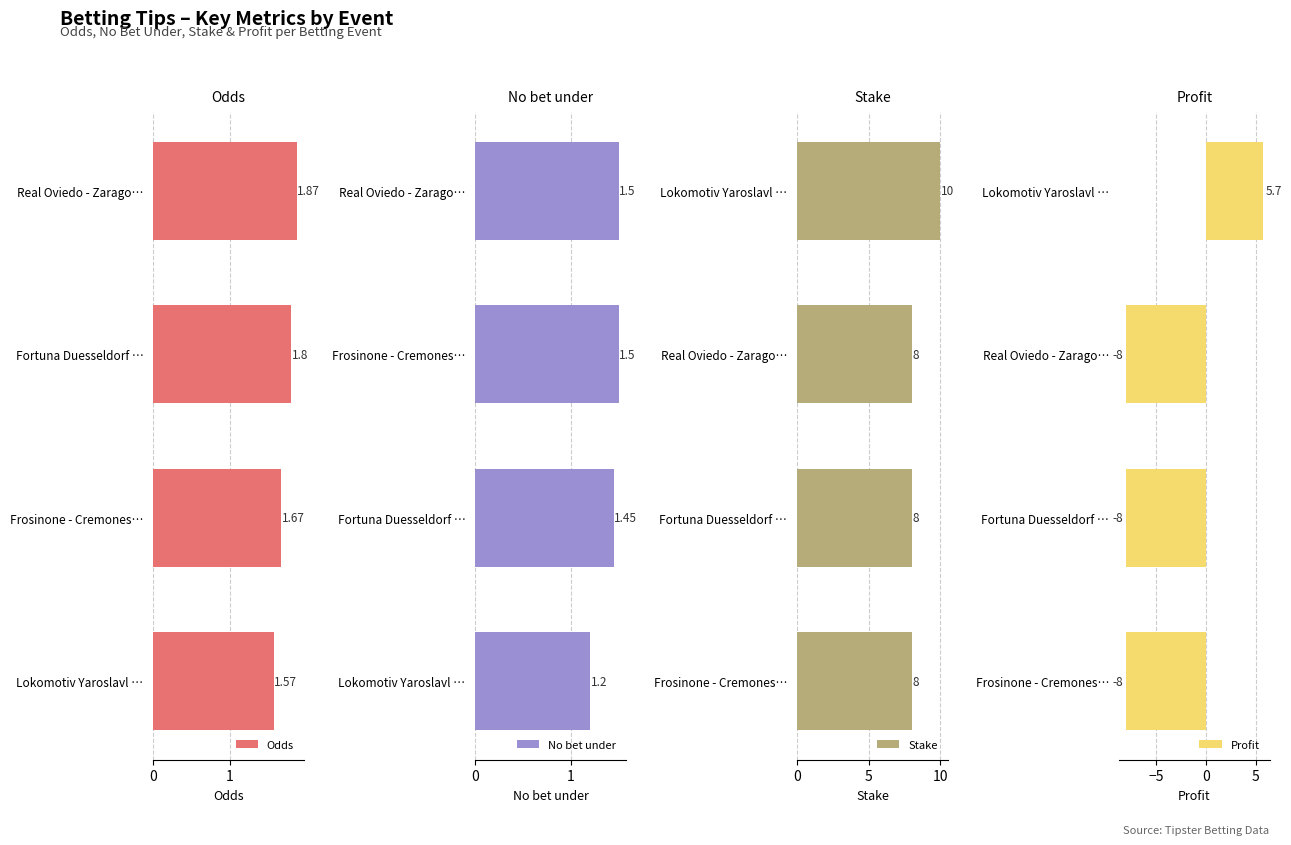

How many groups of bars are there?

4